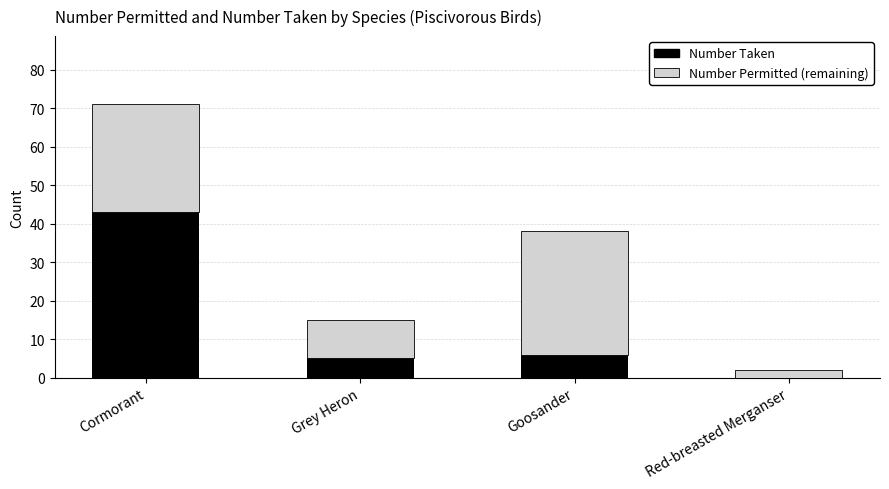

True or false: Number Taken has a value of 21 at Cormorant.

False